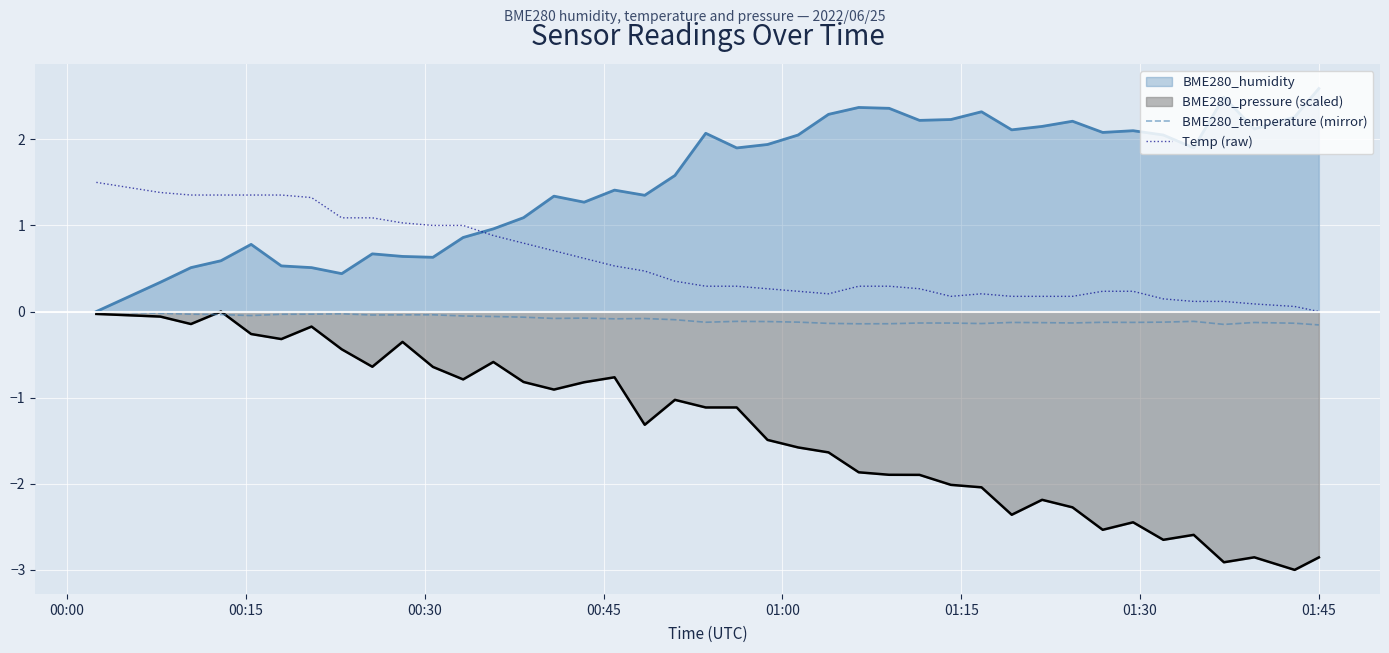

Rank the series by their average value, from highest to lowest.

BME280_humidity, Temp (raw), BME280_temperature (mirror), BME280_pressure (scaled)